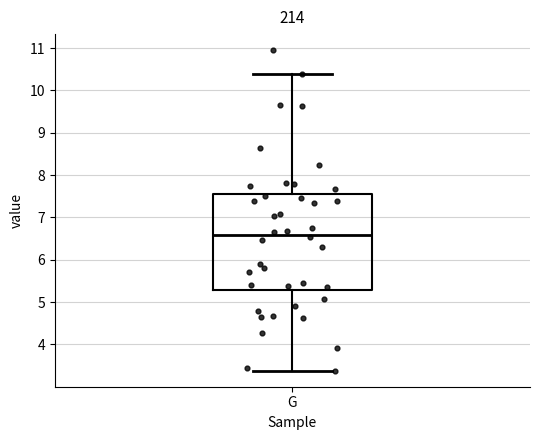

Transcribe this box plot: give where the median line is, the range the box spans, and where the two whiskers end, as read against the y-axis. The values are not printed on the chart, so give them approximately, as read against the axis.

median 6.6, box 5.3 to 7.5, whiskers 3.4 to 10.4